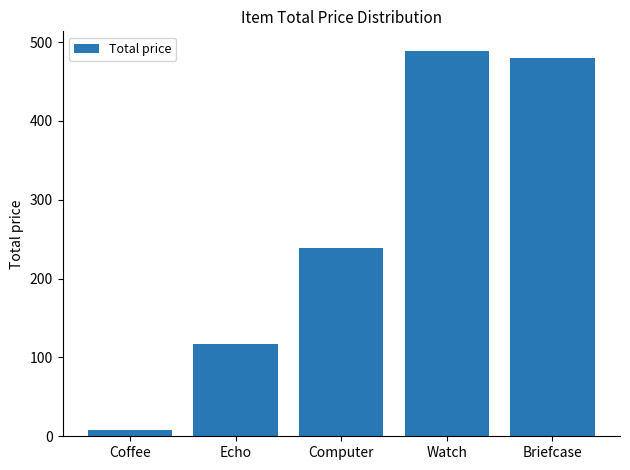

Where is the data nearest to the value 248?

Computer